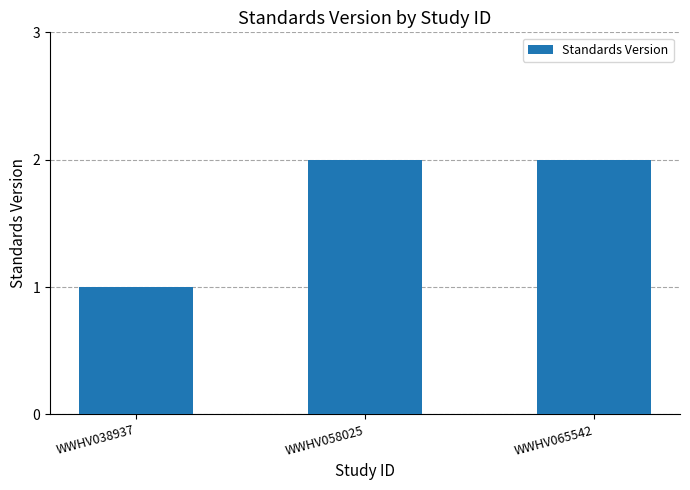

Between WWHV038937 and WWHV065542, which is larger?

WWHV065542